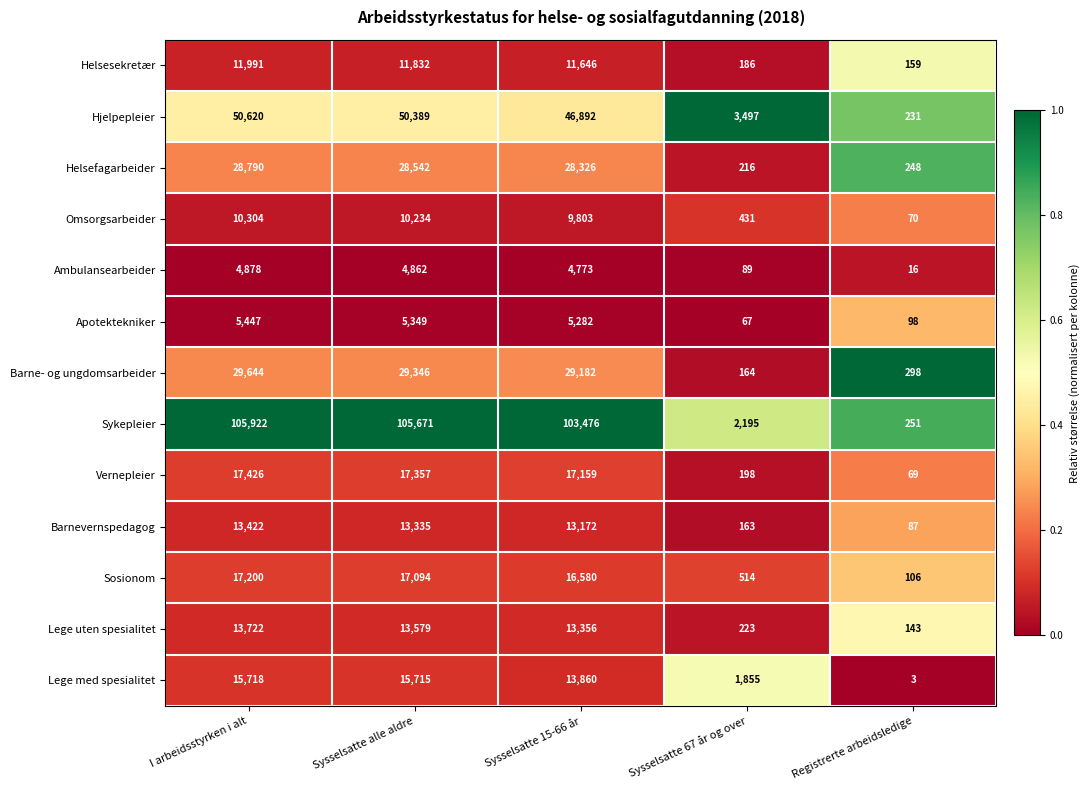

Which series has the widest spread of values?

Sykepleier